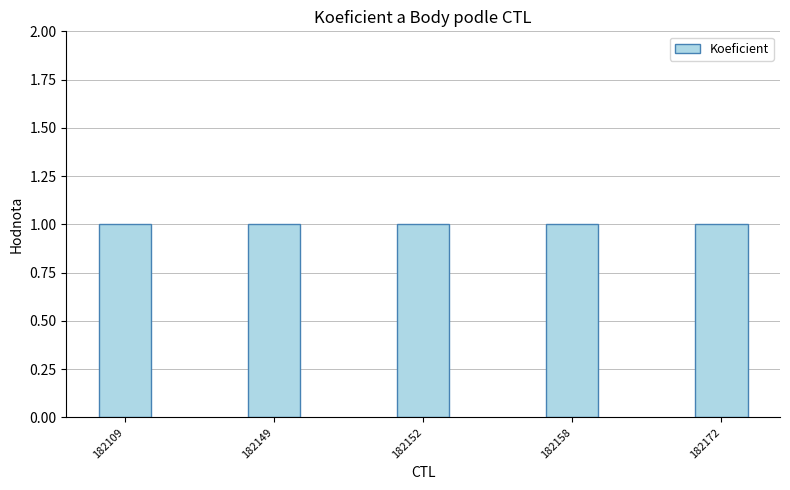

Are the bars grouped side by side (vs. stacked)?

Yes